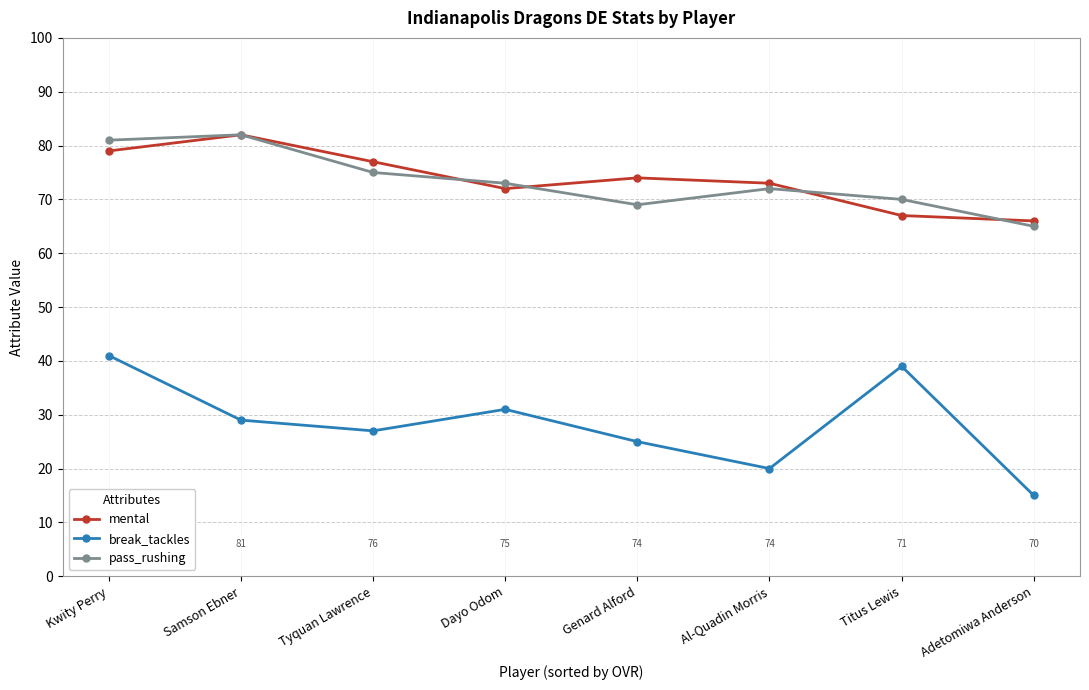

What is the greatest value displayed?

82